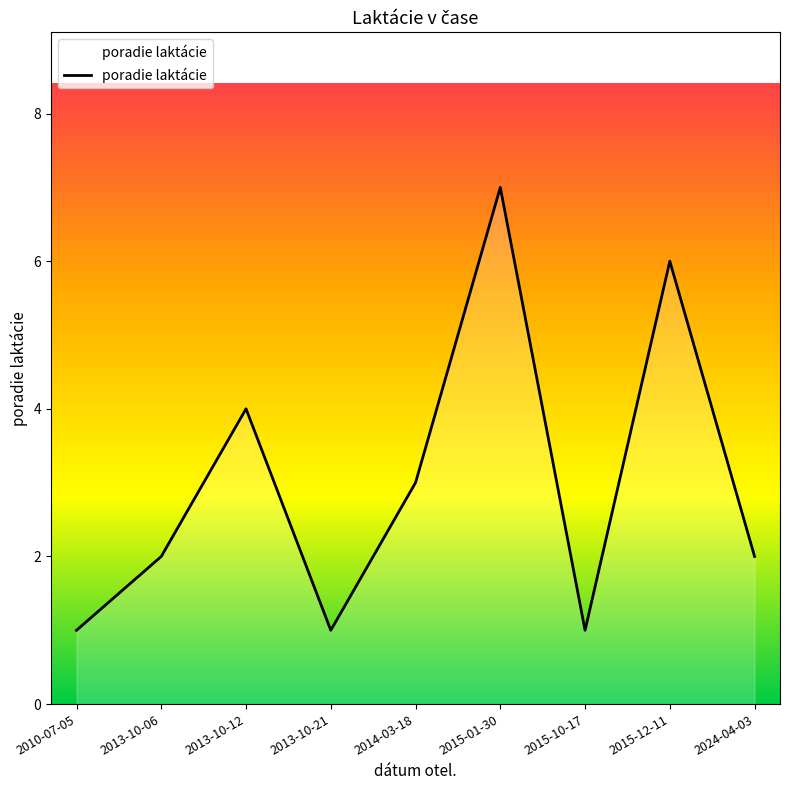

Reading left to right, transcribe all the data shown in this chart.

2010-07-05=1	2013-10-06=2	2013-10-12=4	2013-10-21=1	2014-03-18=3	2015-01-30=7	2015-10-17=1	2015-12-11=6	2024-04-03=2